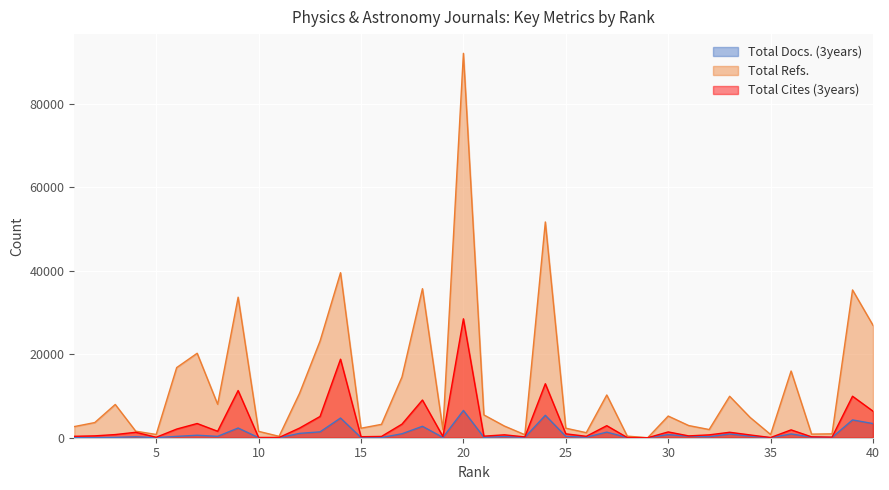

The value of Total Cites (3years) at 8 is 1549. True or false?

True